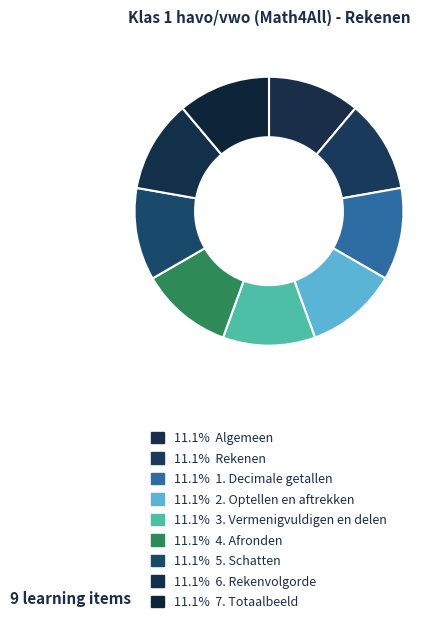

How many slices are in this pie chart?

9